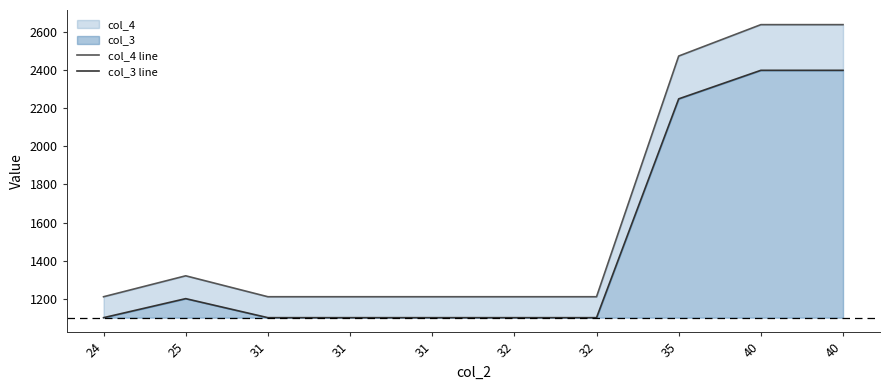

What is the difference between the col_4 line values at 31 and 35?

1265